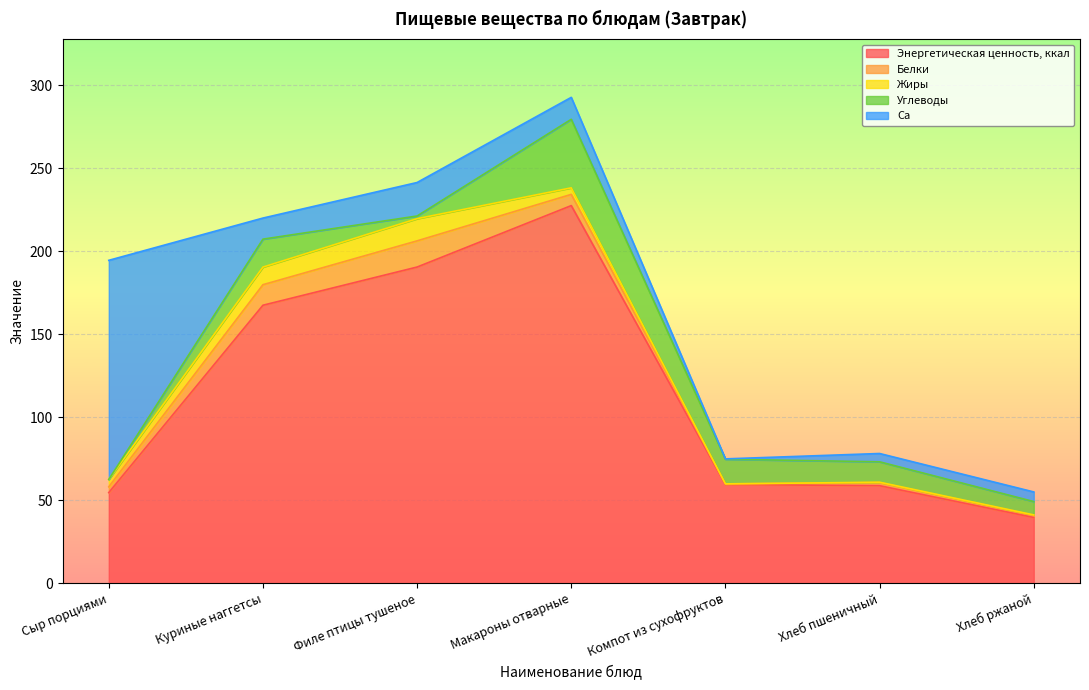

At which label does Энергетическая ценность, ккал reach its peak?

Макароны отварные